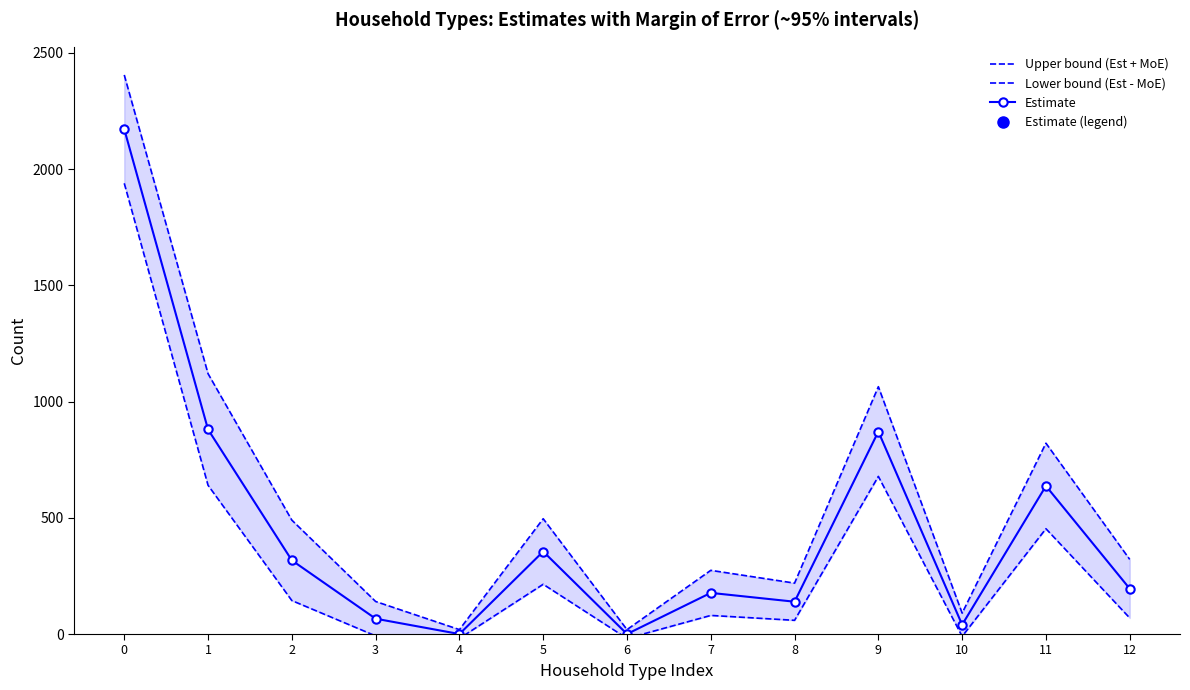

True or false: Upper bound (Est + MoE) has a value of 336 at 8.

False